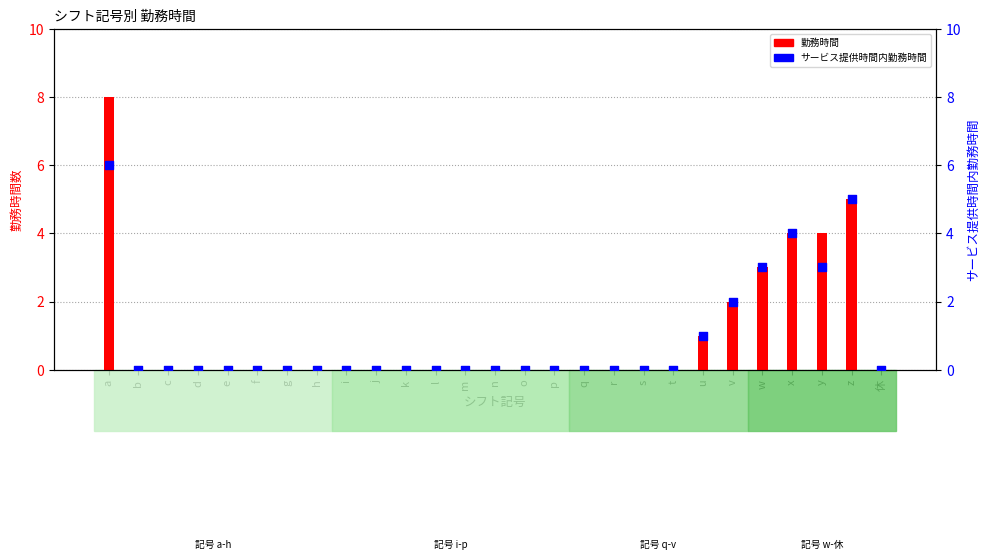

Which series has the largest total across all categories?

勤務時間